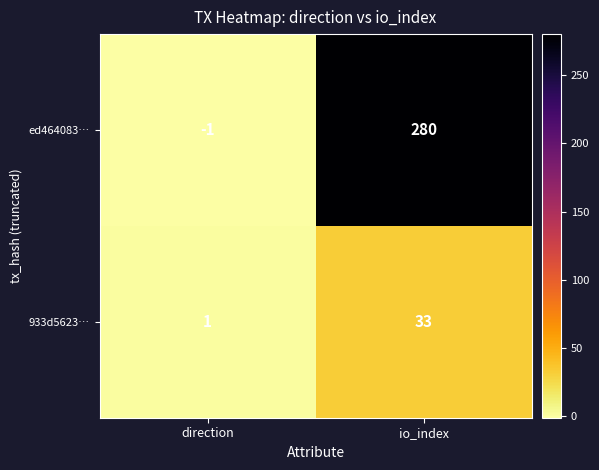

True or false: ed464083… has a value of 374 at io_index.

False